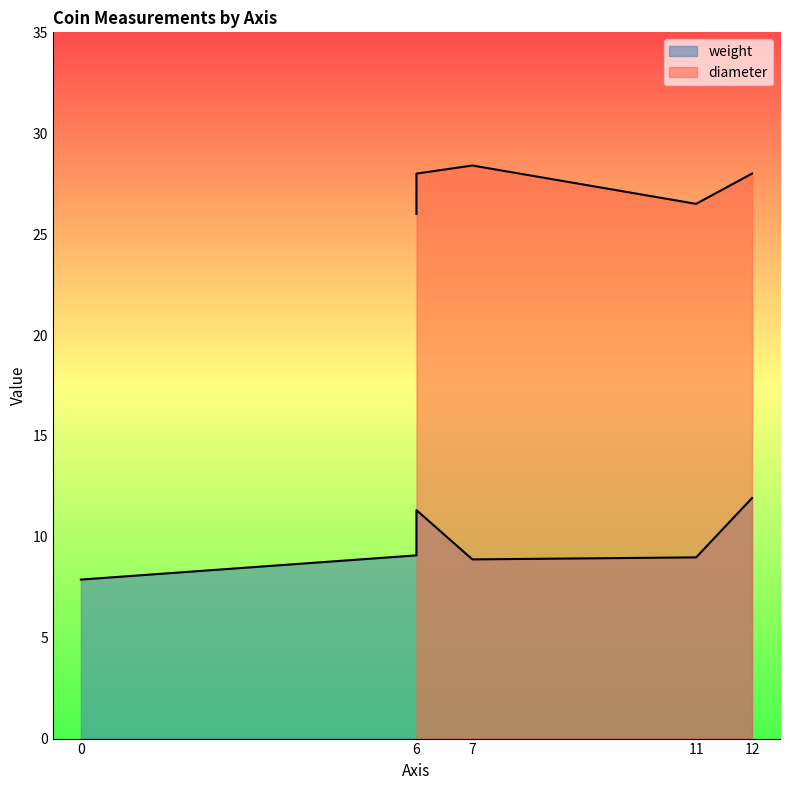

Is the value of weight at 6 greater than the value of diameter at 12?

No